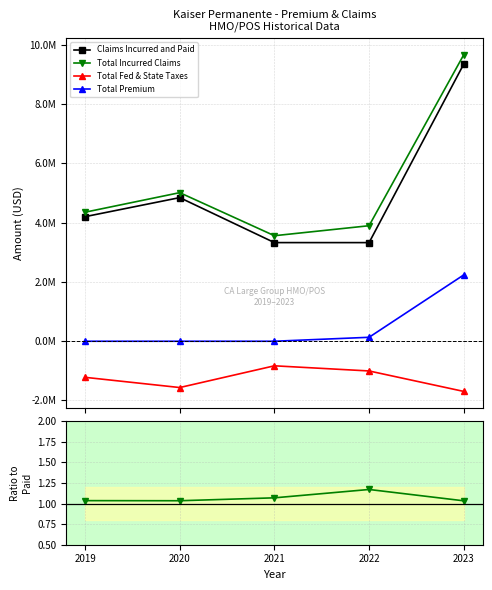

At which category is the sum across all series the highest?

2023